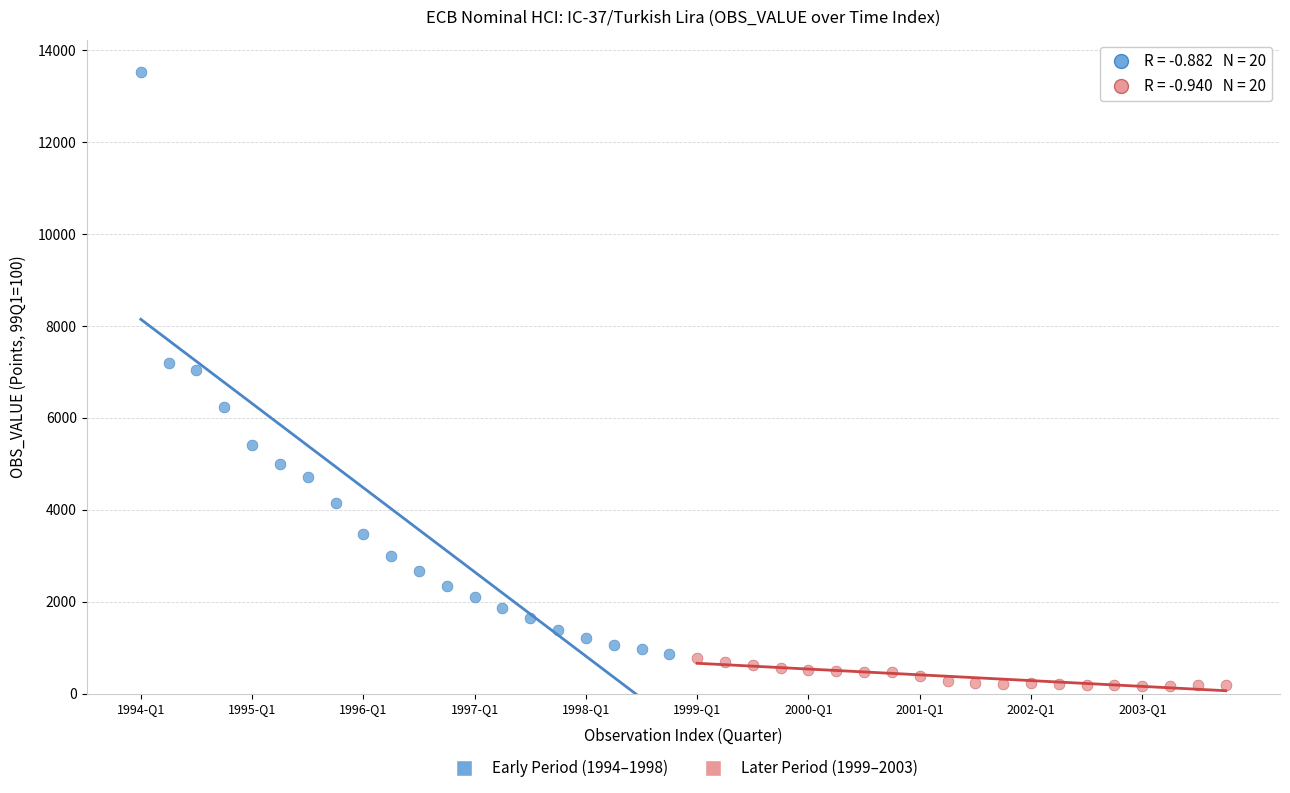

Which series has the widest spread of Y values?

Early Period (1994–1998)